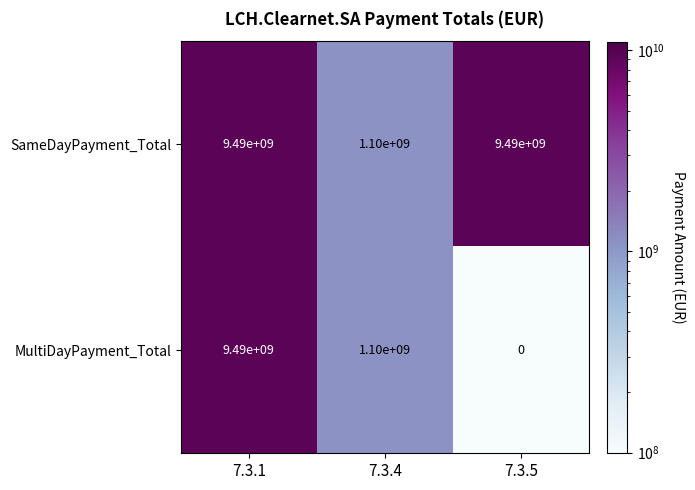

Which series has the largest total across all categories?

SameDayPayment_Total